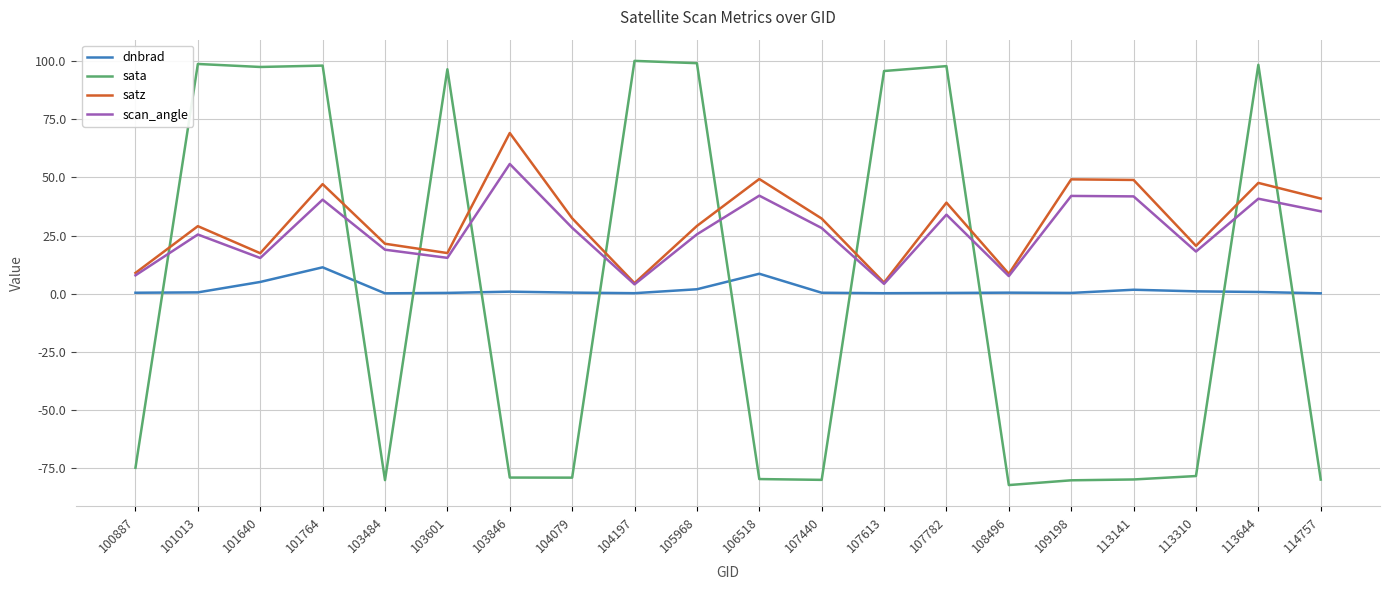

Between which two adjacent categories do scan_angle and sata first intersect?

100887 and 101013